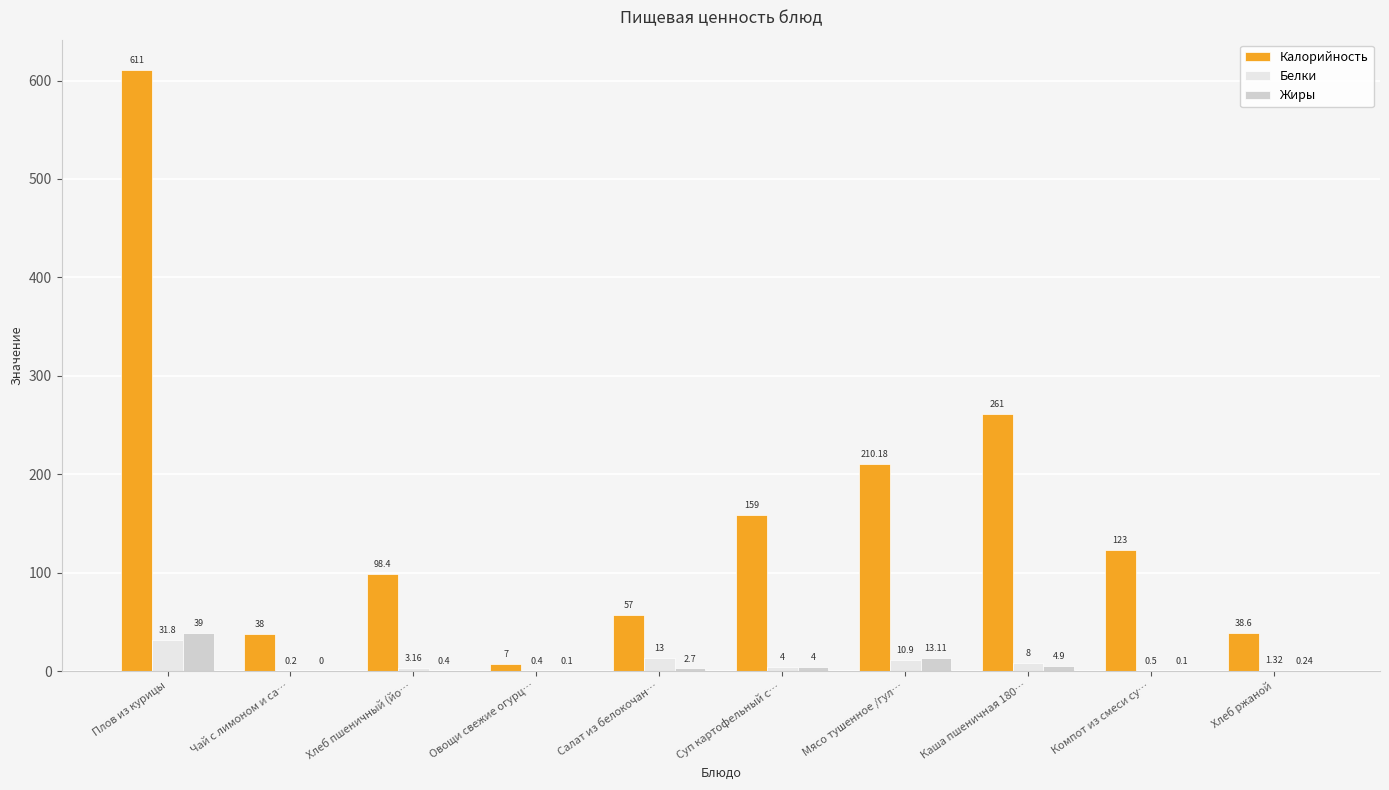

Does the chart contain stacked bars?

No